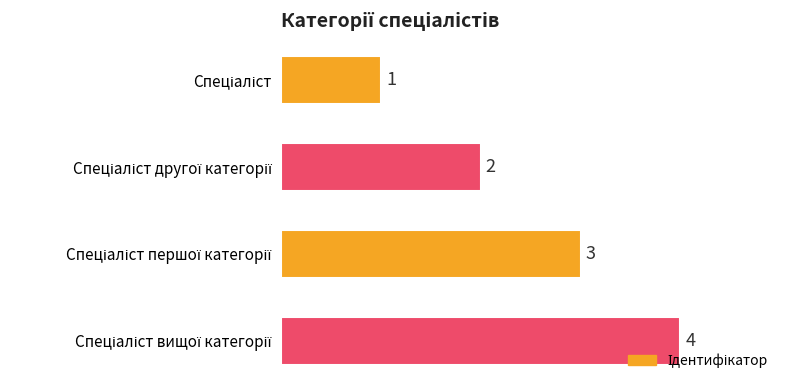

Count the values in the range 2 to 4.

3